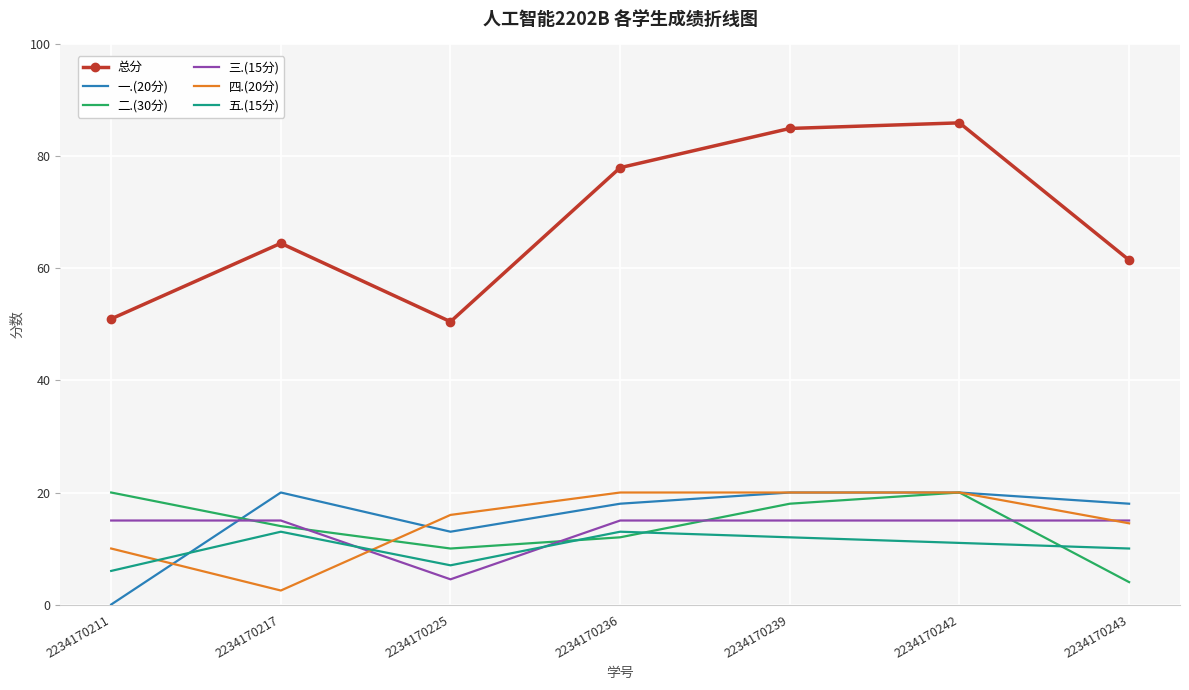

What is the difference between the 总分 values at 2234170236 and 2234170217?

13.5